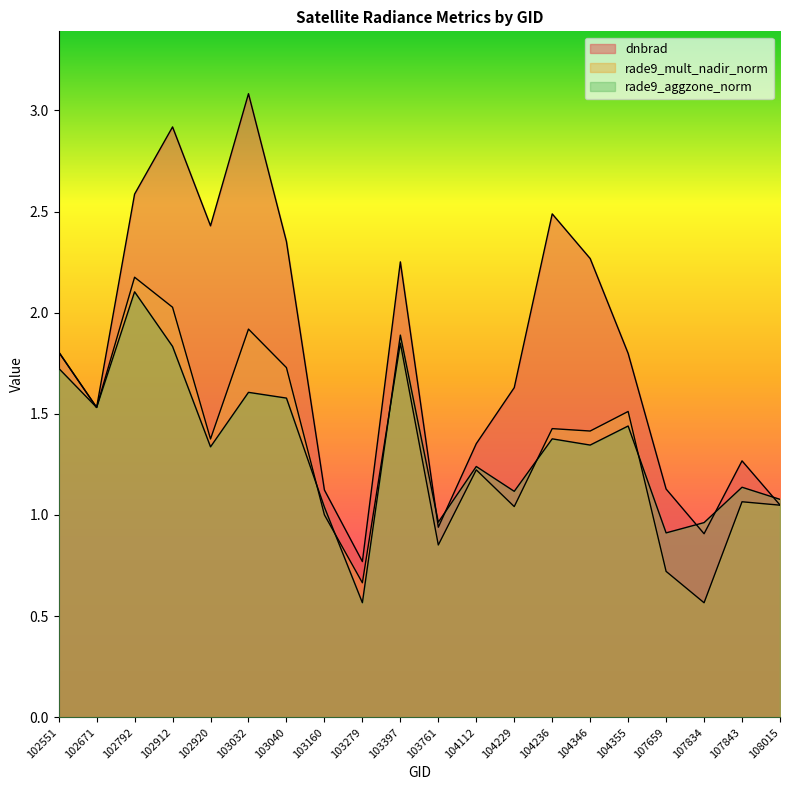

Where does the rade9_aggzone_norm series first go above 1?

102551